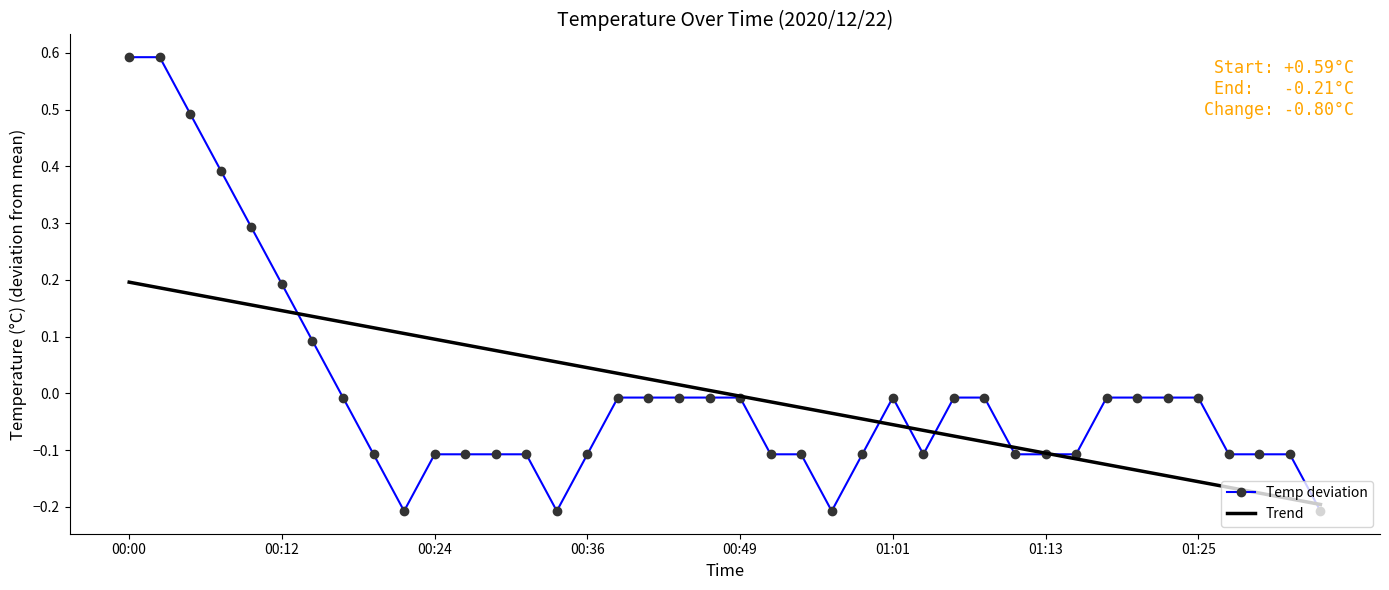

Rank the series by their maximum value, from lowest to highest.

Trend, Temp deviation